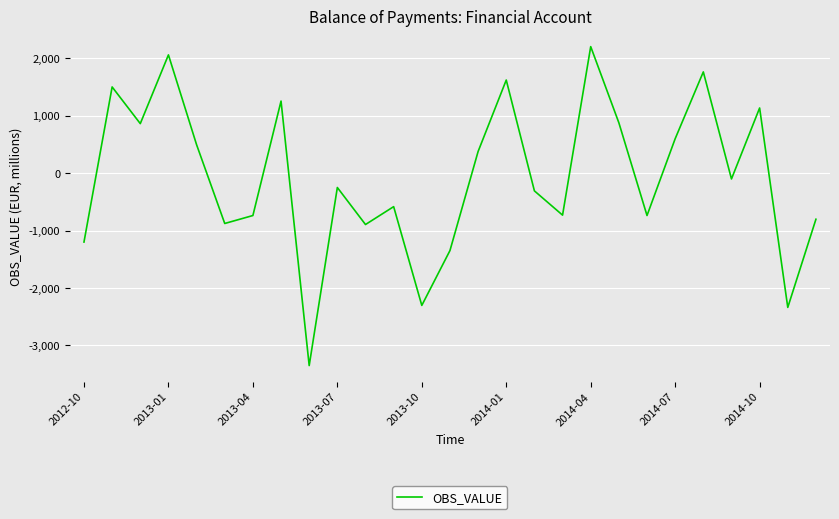

What is the difference between the maximum and minimum values?

5552.3